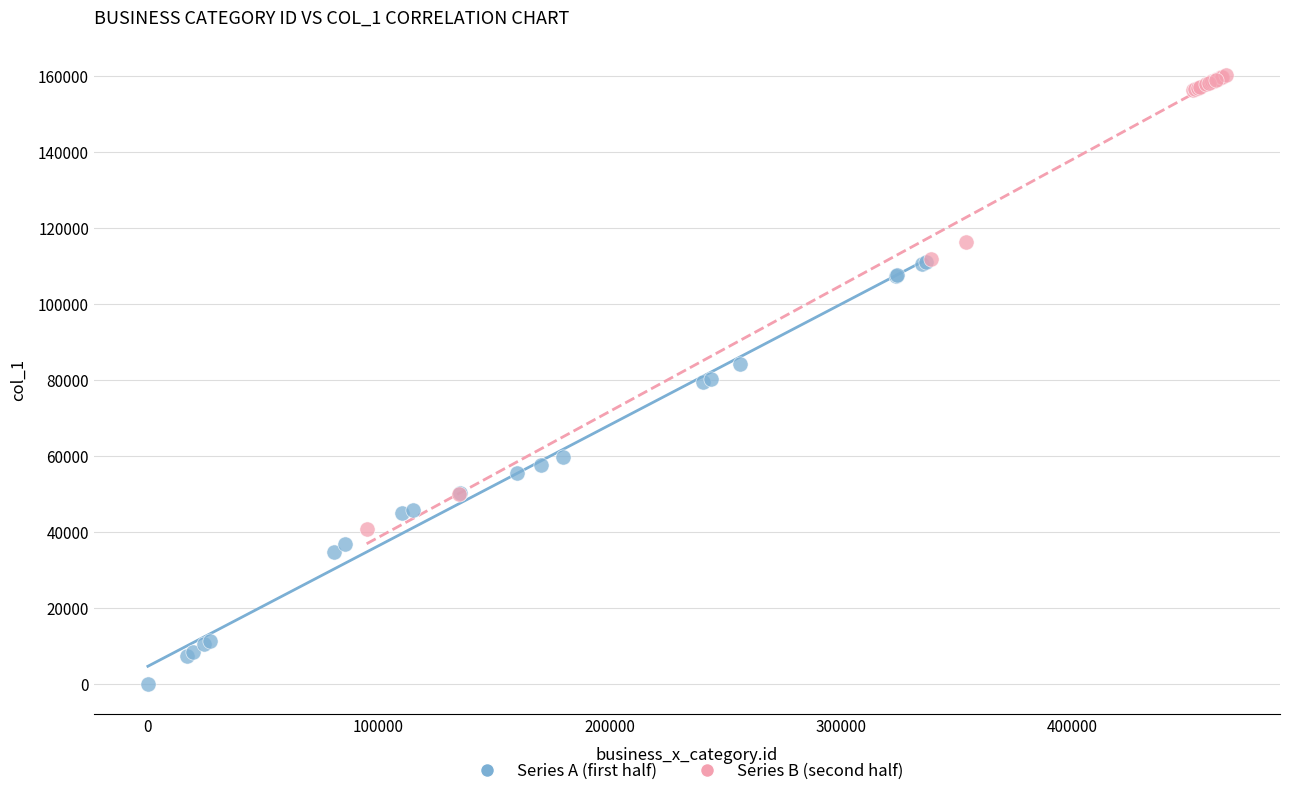

Which series contains the highest Y value?

Series B (second half)